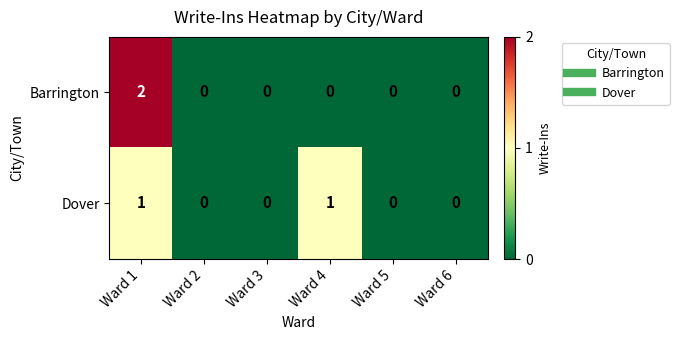

Which series changed the most between Ward 4 and Ward 5?

Dover